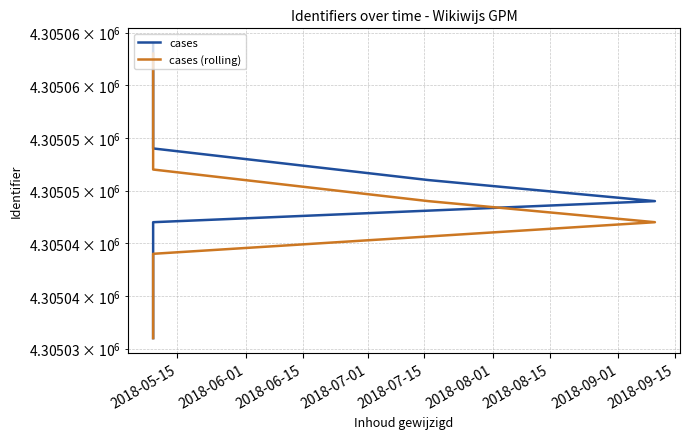

How many lines are shown in the chart?

2